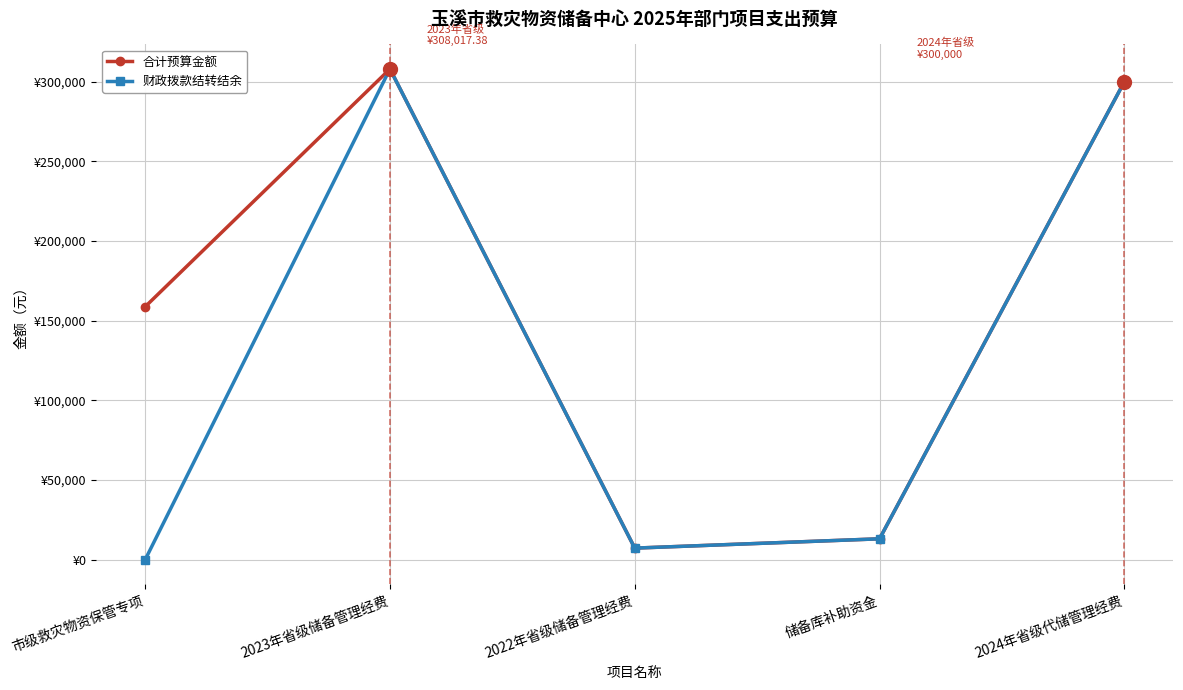

In 合计预算金额, how many points are higher than both neighbors (excluding endpoints)?

1